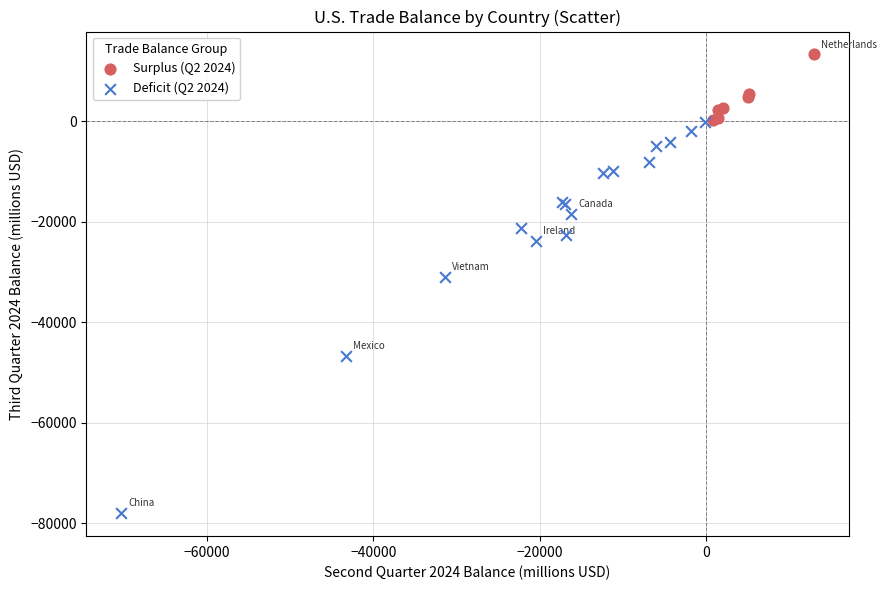

Which series reaches the maximum Y coordinate?

Surplus (Q2 2024)